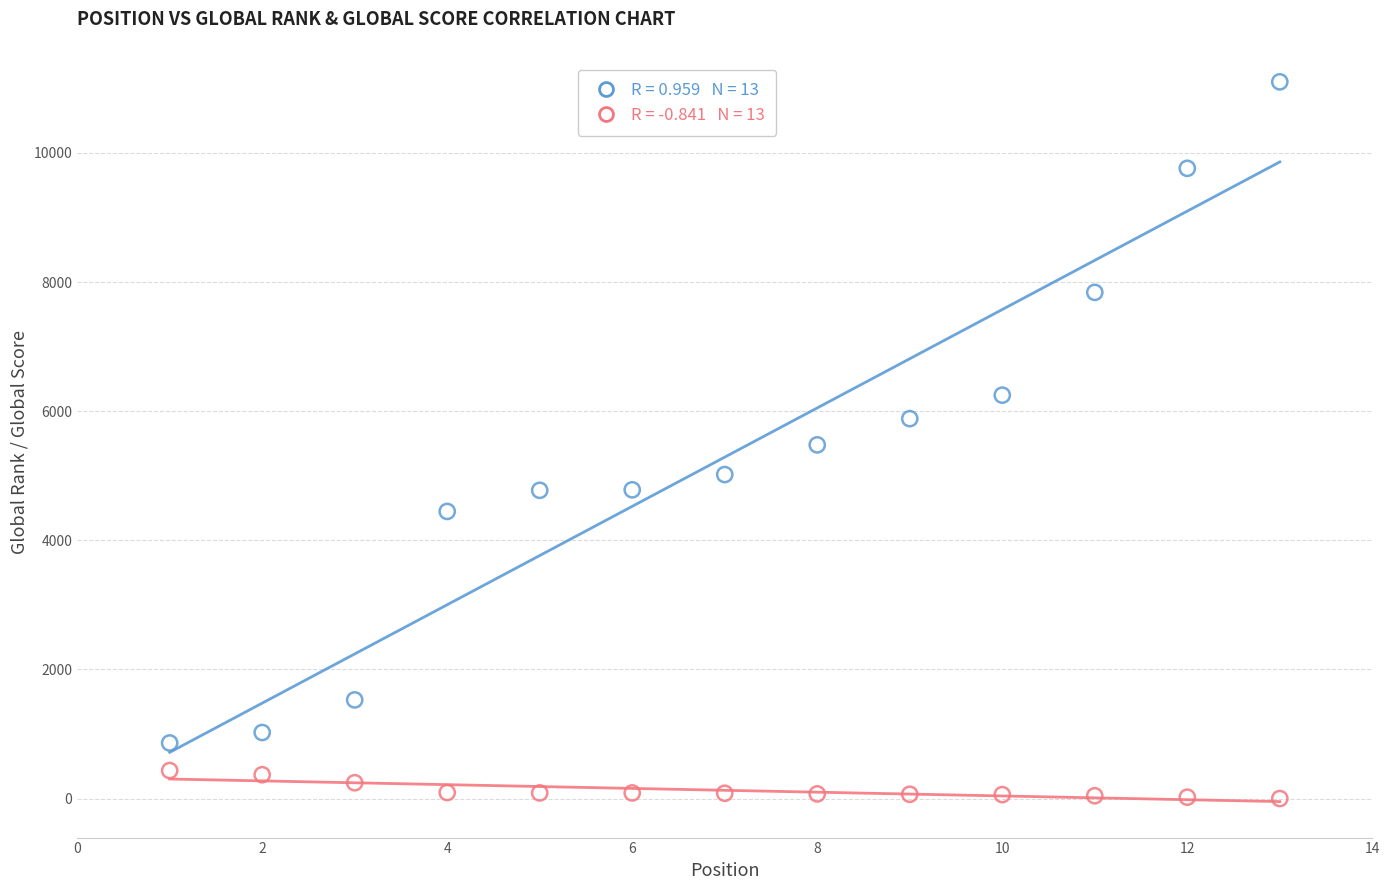

Across all data points, what is the range of Y values (max minus min)?

11101